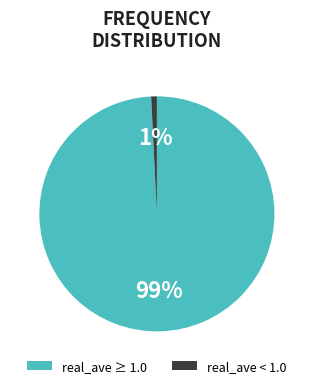

Between real_ave ≥ 1.0 and real_ave < 1.0, which is larger?

real_ave ≥ 1.0